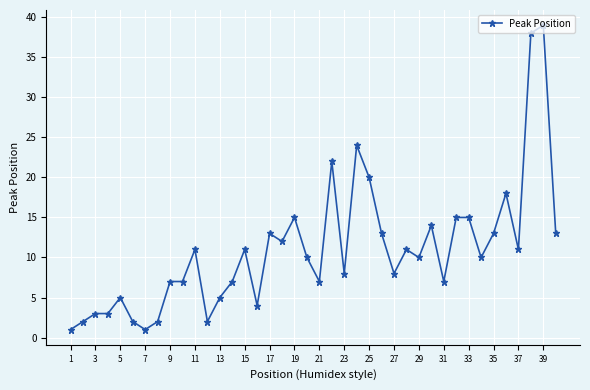

True or false: there are more than 1 points higher than both neighbors.

True